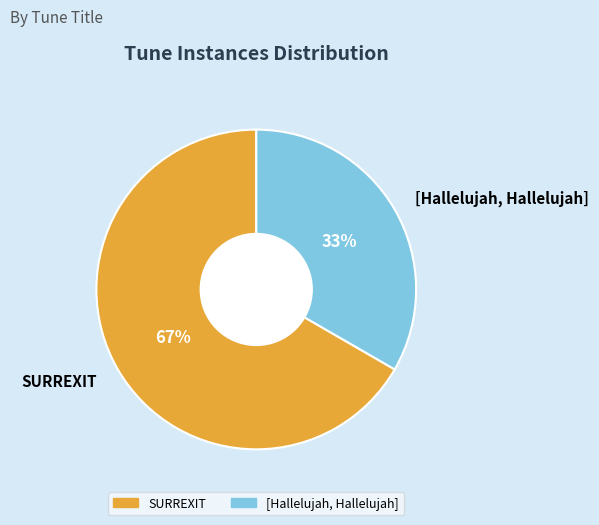

What is the smallest slice in the pie chart?

[Hallelujah, Hallelujah]